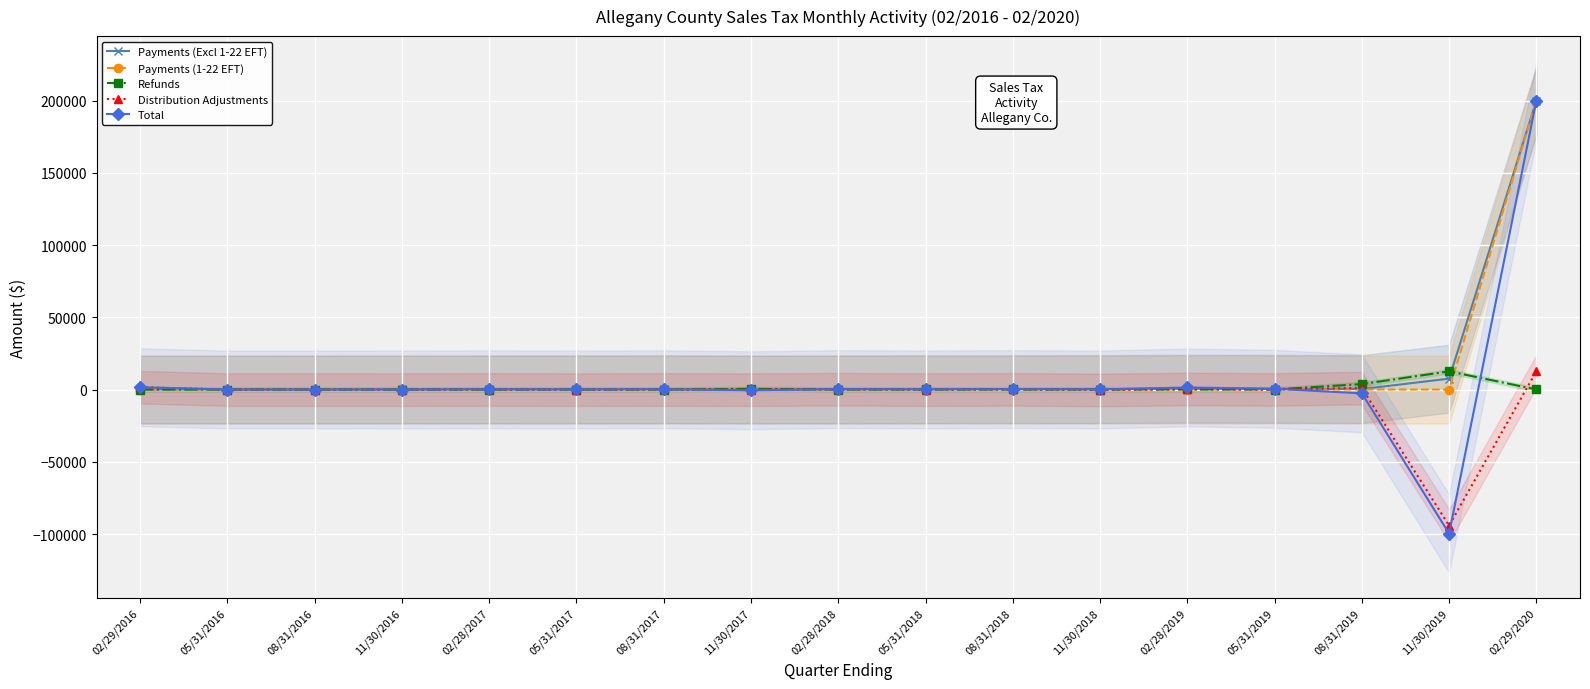

The value of Payments (1-22 EFT) at 02/28/2018 is 75522.8. True or false?

False